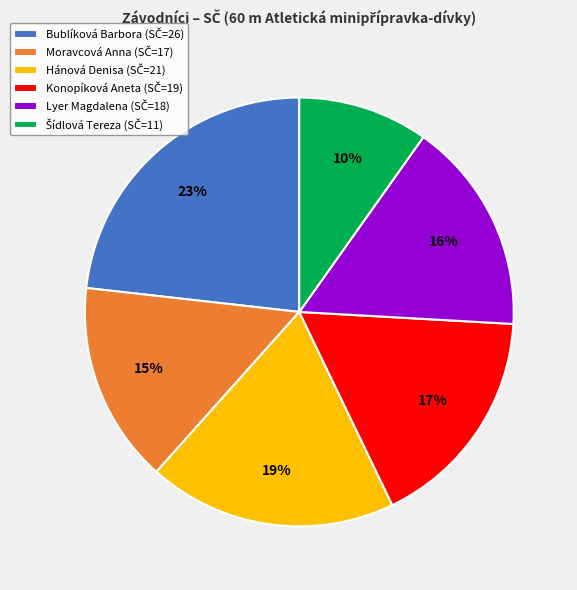

To the nearest percent, what is the difference between the largest and smallest slice percentages?

13%